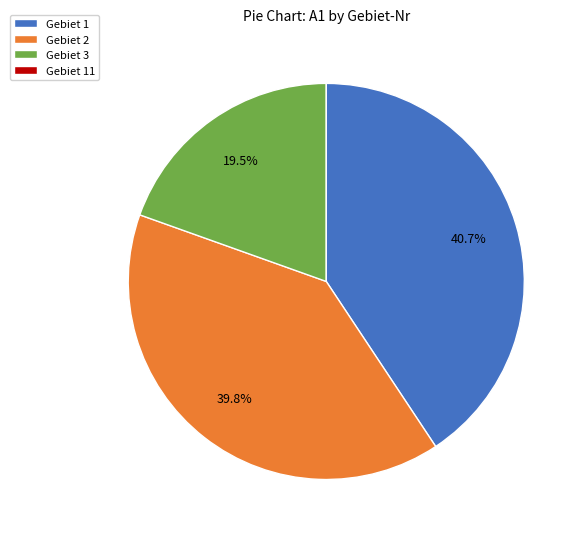

Do Gebiet 3 and Gebiet 2 together represent more than half of the pie?

Yes